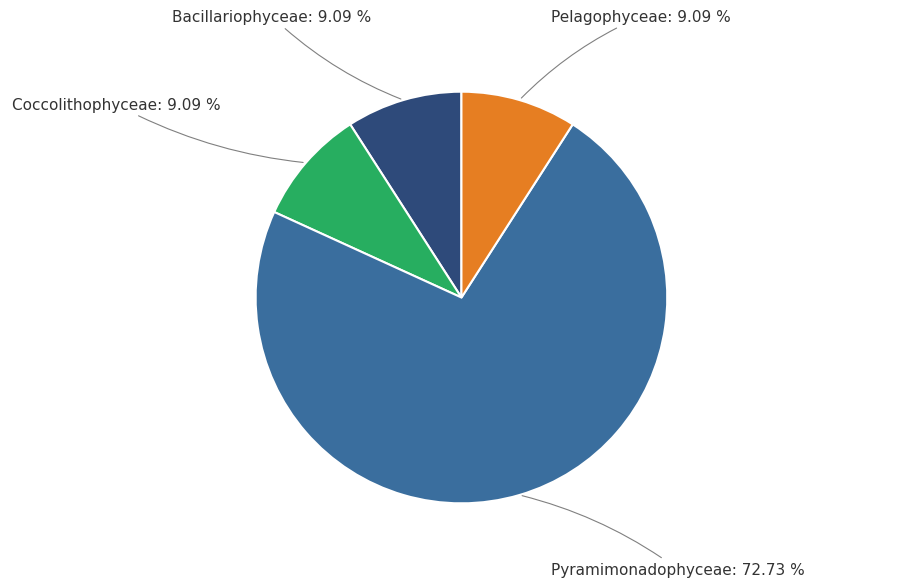

Is there any slice that represents more than half of the pie?

Yes